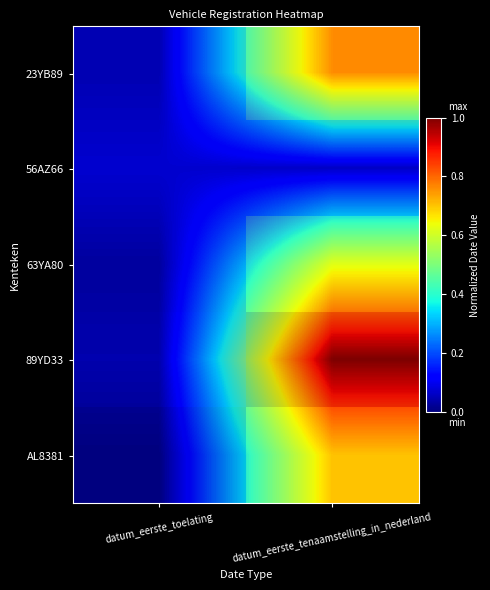

What is the difference between the highest and lowest values at datum_eerste_tenaamstelling_in_nederland?

0.9